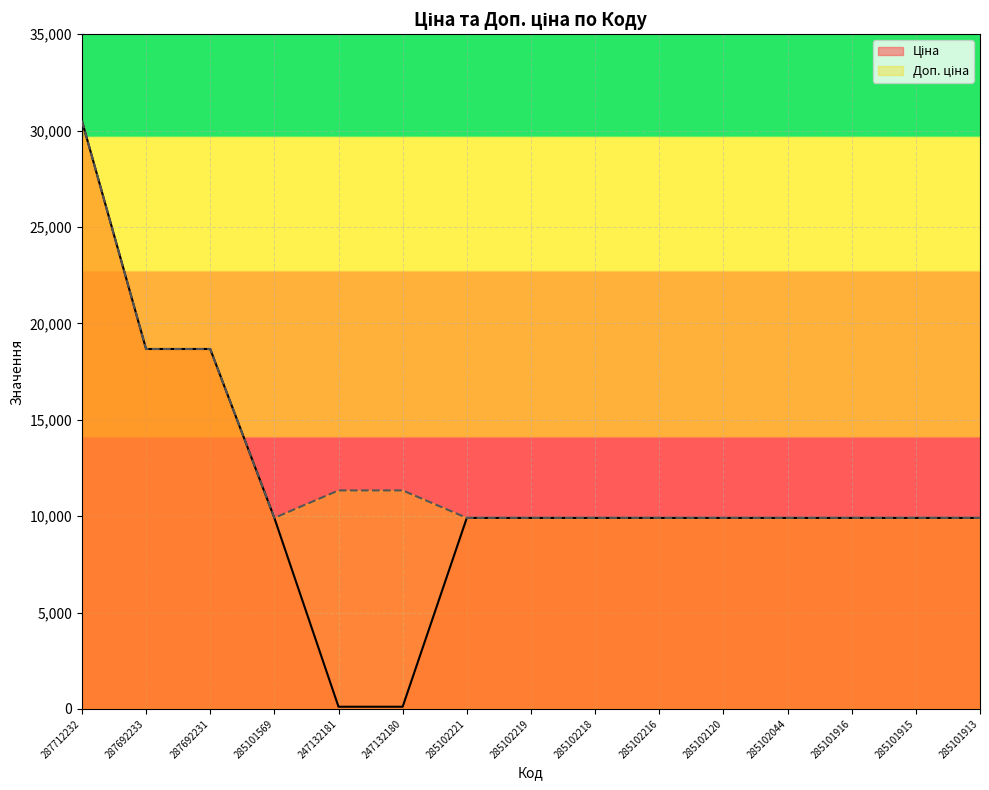

What is the difference between the Доп. ціна values at 247132180 and 285101916?

1425.5